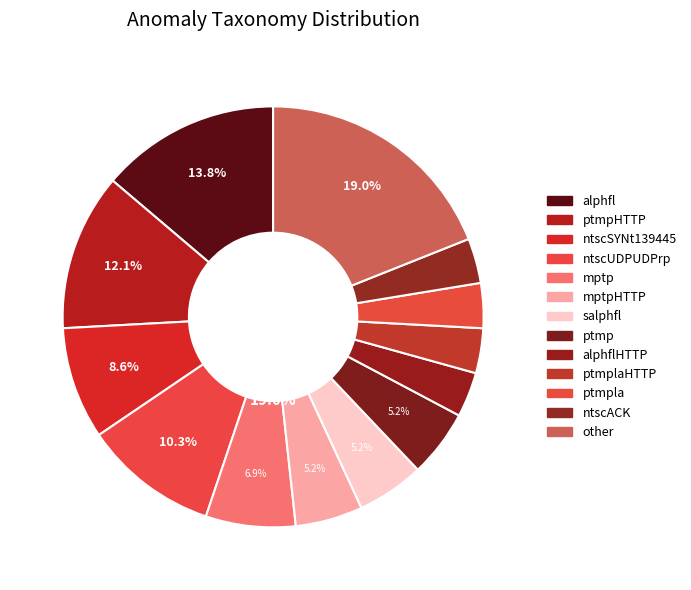

What percentage is the mptp slice, to the nearest percent?

7%